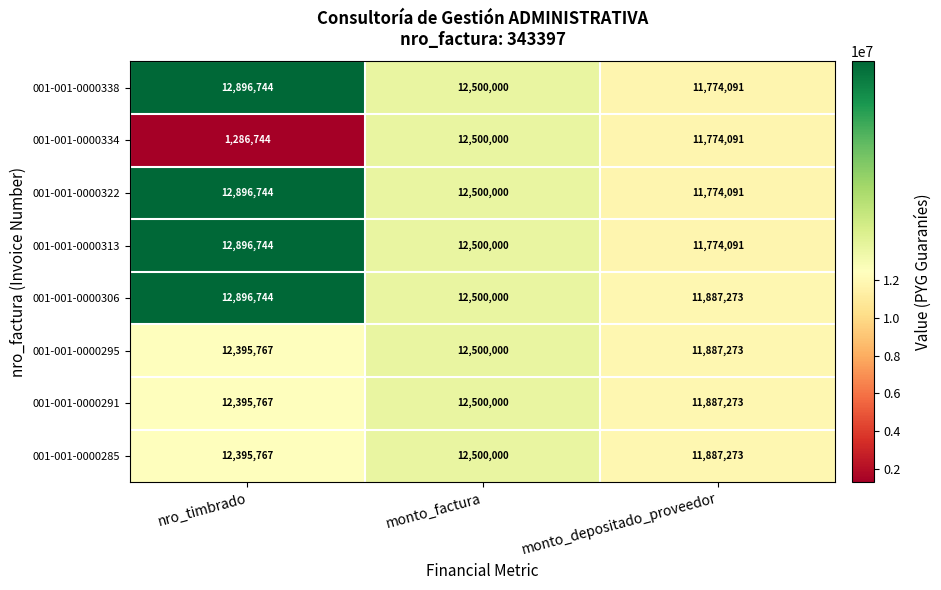

Where does the 001-001-0000306 series first go above 12500000?

nro_timbrado